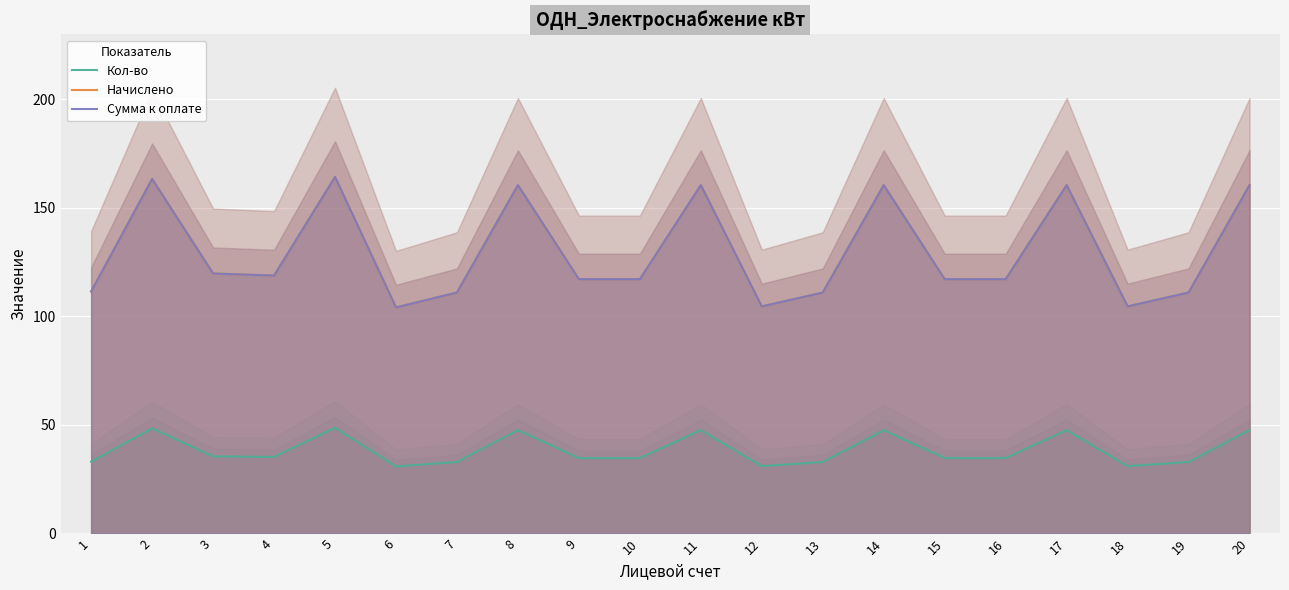

Reading left to right, list all the values displayed in this chart.

Кол-во: 1=33.1	2=48.5	3=35.5	4=35.3	5=48.7	6=30.9	7=32.9	8=47.6	9=34.8	10=34.8	11=47.6	12=31.0	13=32.9	14=47.6	15=34.8	16=34.8	17=47.6	18=31.0	19=32.9	20=47.6
Начислено: 1=111.5	2=163.3	3=119.8	4=118.8	5=164.2	6=104.1	7=111.0	8=160.5	9=117.2	10=117.2	11=160.5	12=104.6	13=111.0	14=160.5	15=117.2	16=117.2	17=160.5	18=104.6	19=111.0	20=160.5
Сумма к оплате: 1=111.5	2=163.3	3=119.8	4=118.8	5=164.2	6=104.1	7=111.0	8=160.5	9=117.2	10=117.2	11=160.5	12=104.6	13=111.0	14=160.5	15=117.2	16=117.2	17=160.5	18=104.6	19=111.0	20=160.5